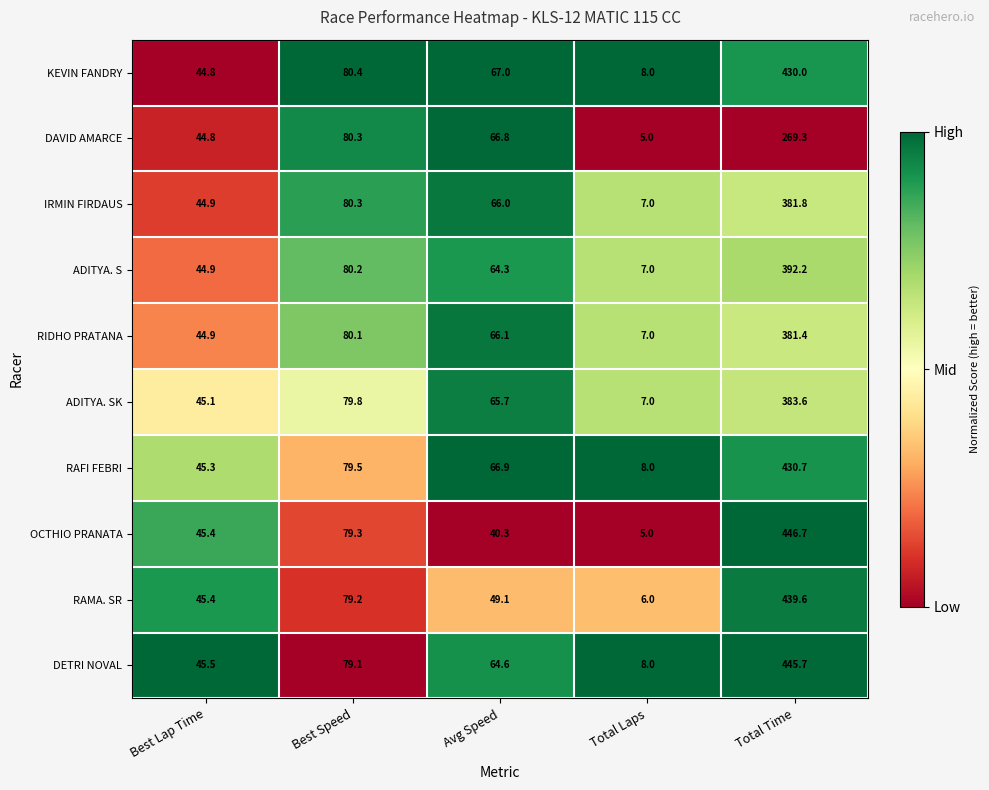

Rank the series by their maximum value, from lowest to highest.

DAVID AMARCE, RIDHO PRATANA, IRMIN FIRDAUS, ADITYA. SK, ADITYA. S, KEVIN FANDRY, RAFI FEBRI, RAMA. SR, DETRI NOVAL, OCTHIO PRANATA